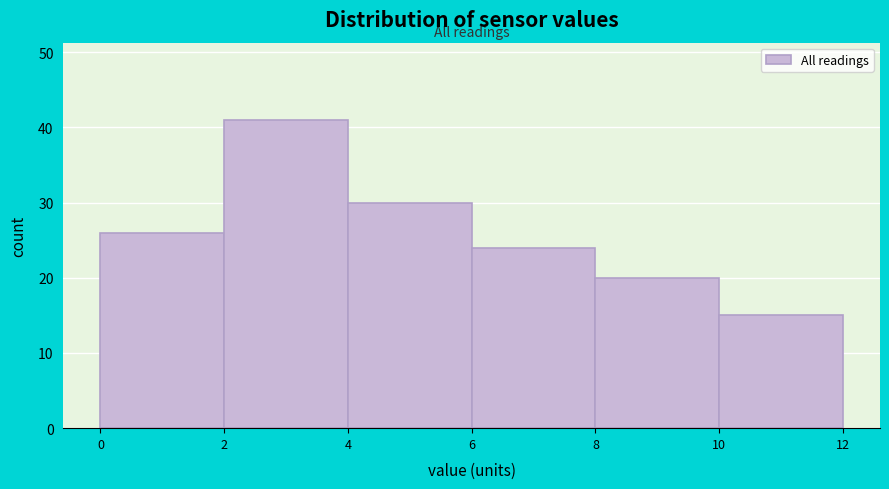

What is the height of the bar covering 8 to 10 on the x-axis? The values are not printed on the chart, so give them approximately, as read against the axis.

20